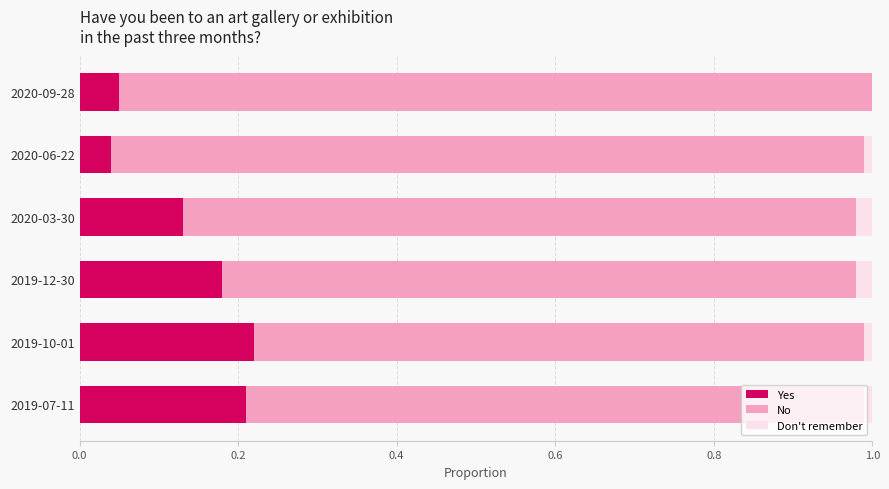

How many Yes values are between 0 and 1?

6